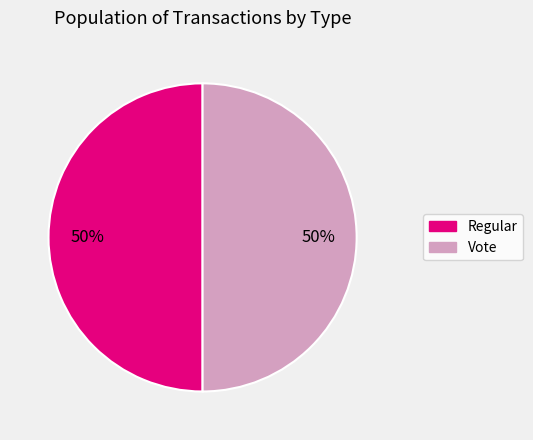

How many slices are in this pie chart?

2